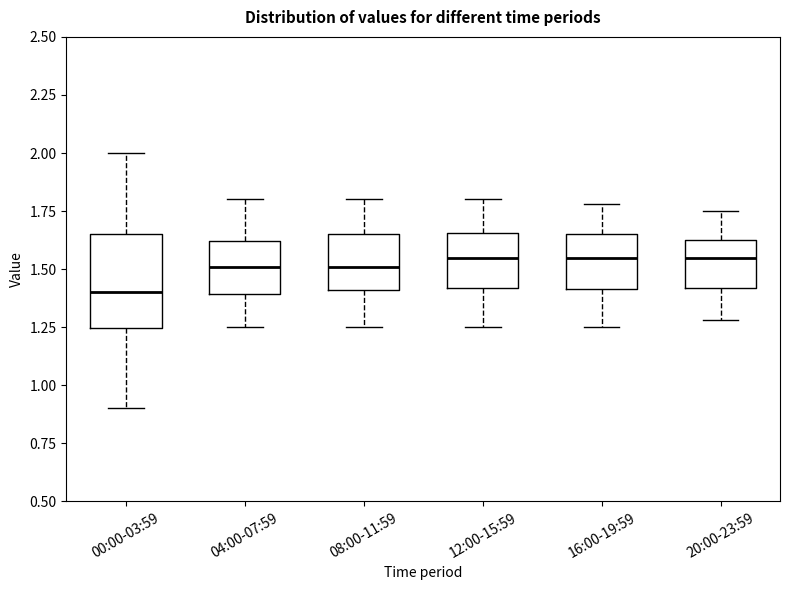

Which box has the lowest median line?

00:00-03:59